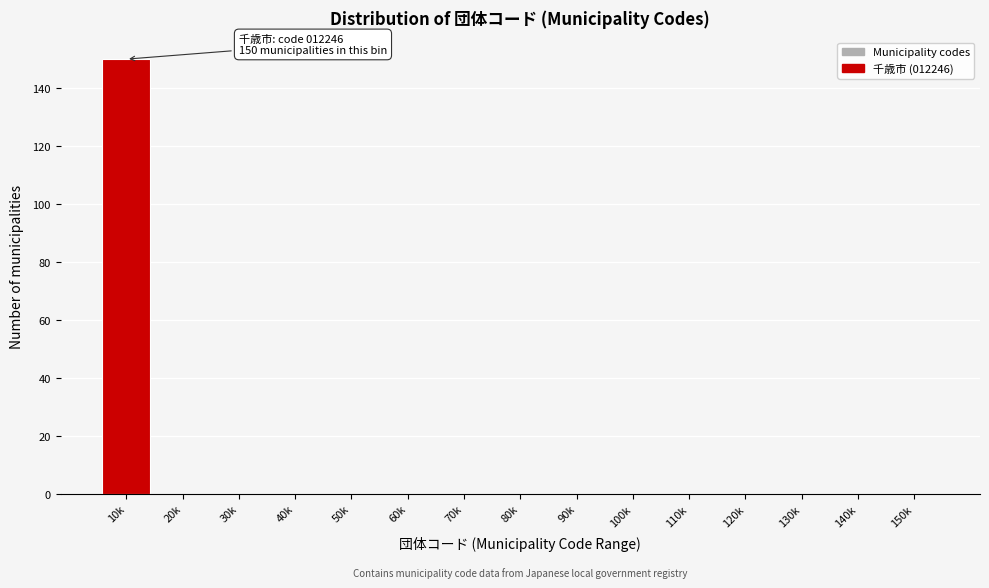

Reading left to right, extract all data points from this chart.

10k=150	20k=0	30k=0	40k=0	50k=0	60k=0	70k=0	80k=0	90k=0	100k=0	110k=0	120k=0	130k=0	140k=0	150k=0